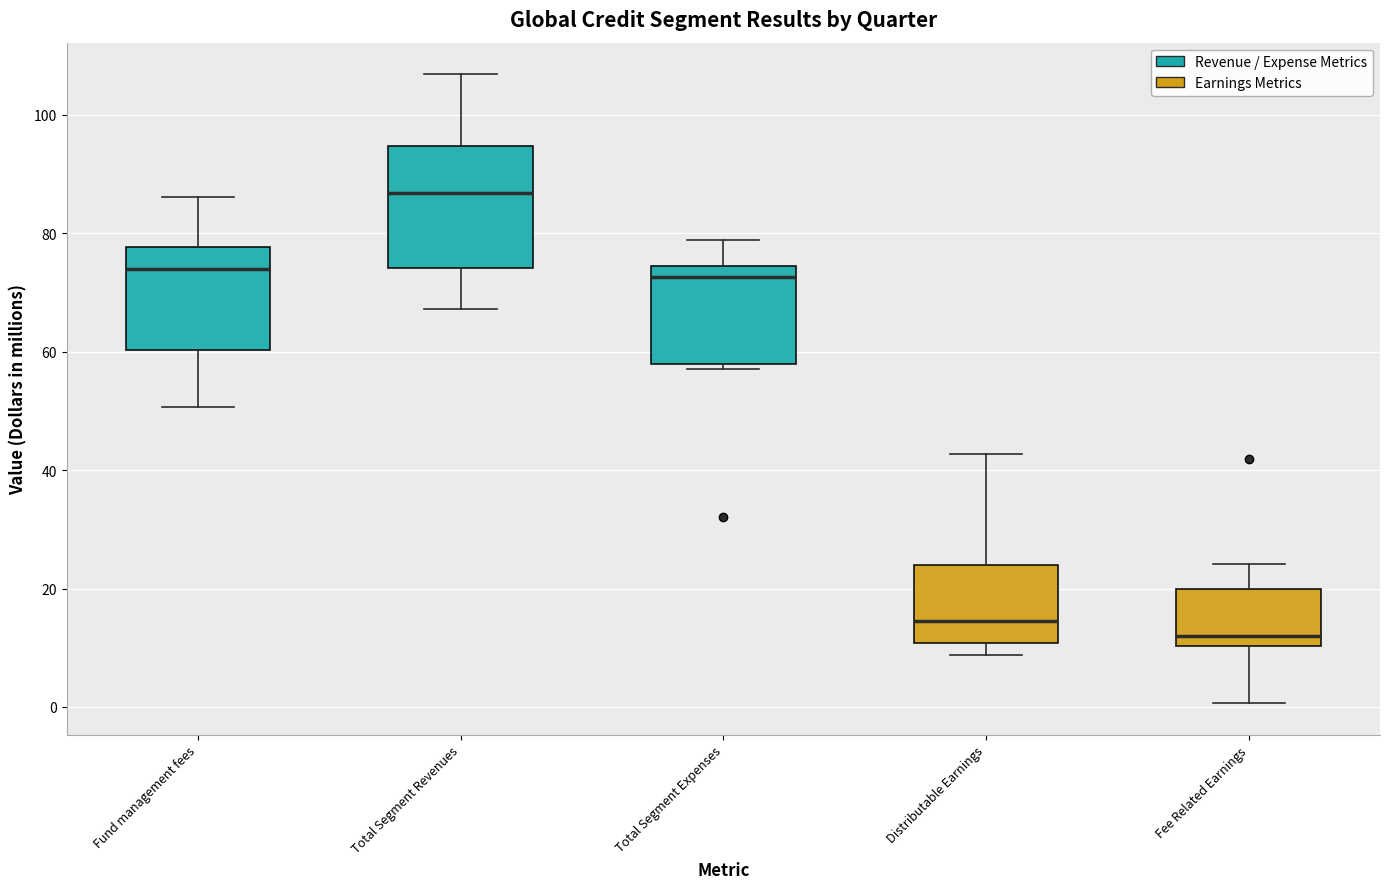

Which box is the tallest, from its lower edge to its upper edge?

Total Segment Revenues